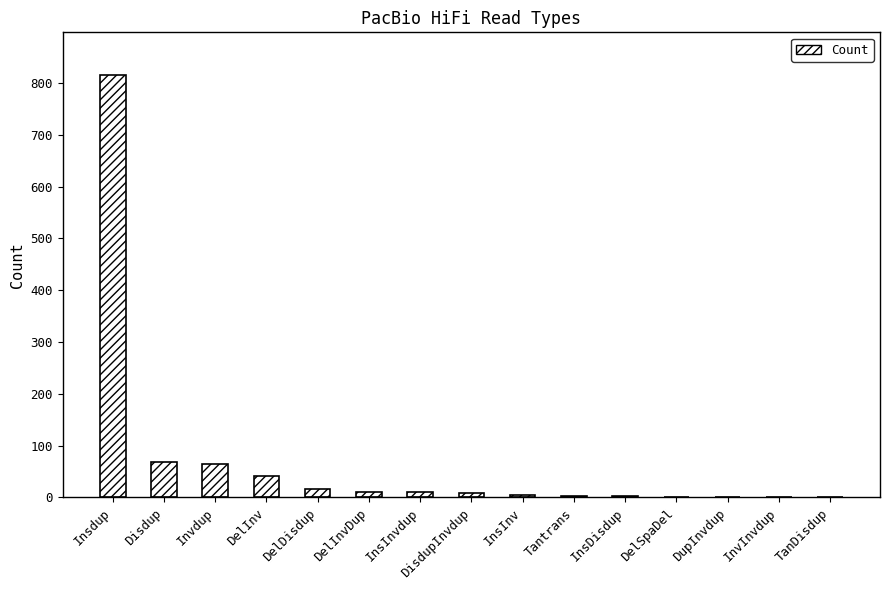

Which category has the highest value across all series?

Insdup